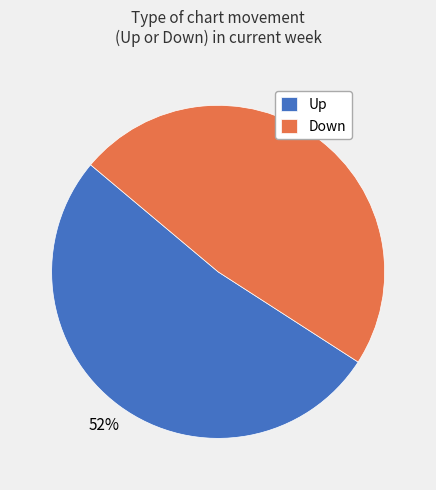

Which has a higher value, Down or Up?

Up